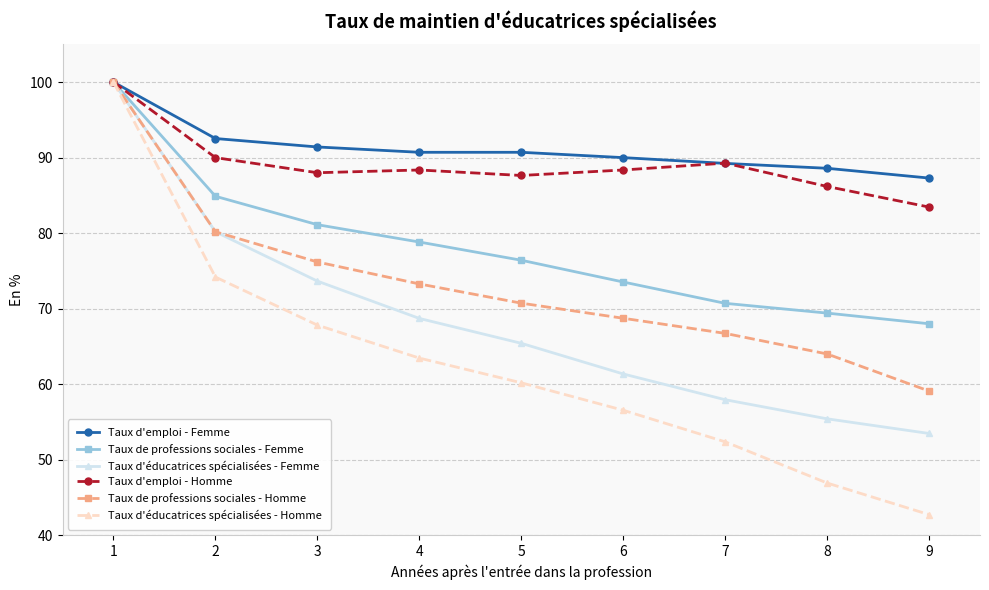

Which series has the largest range (max minus min)?

Taux d'éducatrices spécialisées - Homme